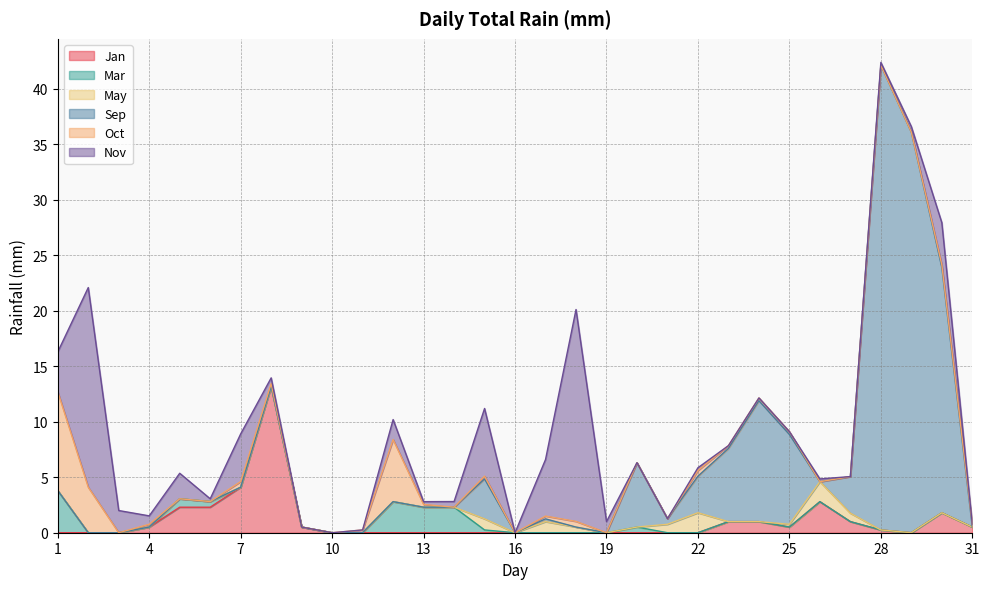

Does the chart display data point markers on the line(s)?

No